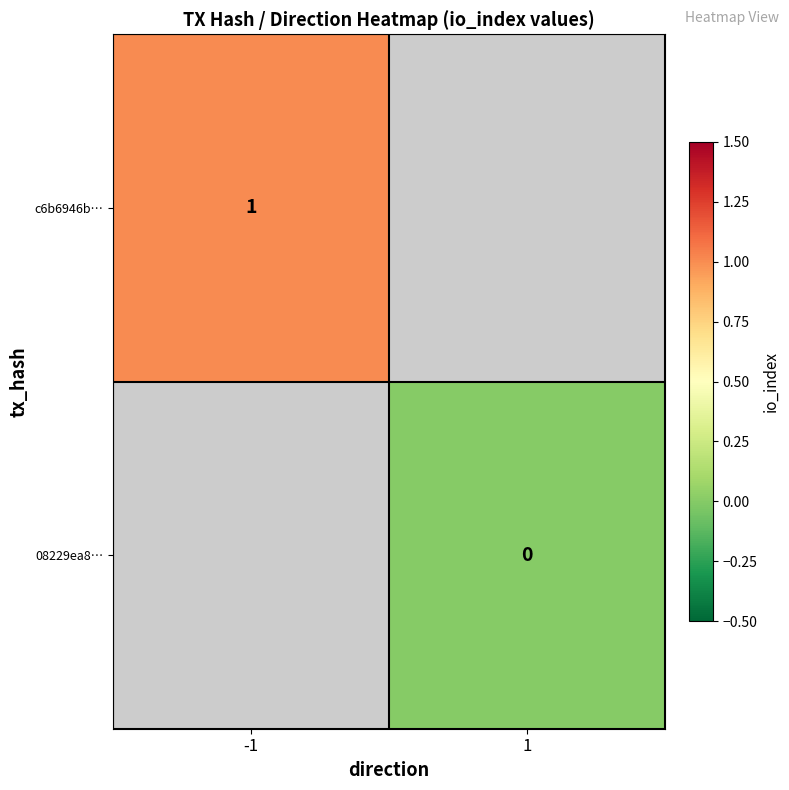

Is it true that c6b6946b… equals 2 at -1?

False